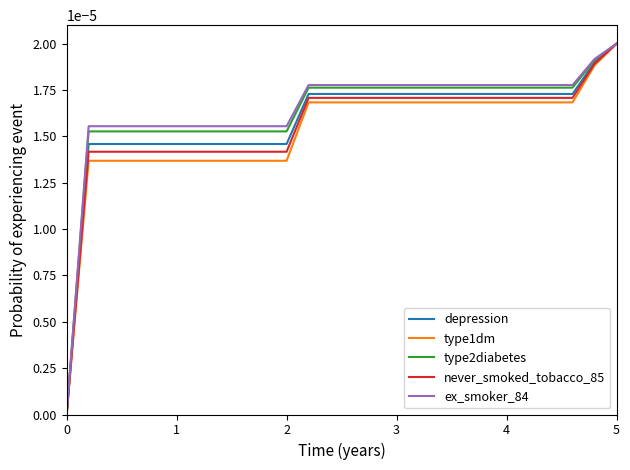

How many lines are shown in the chart?

5